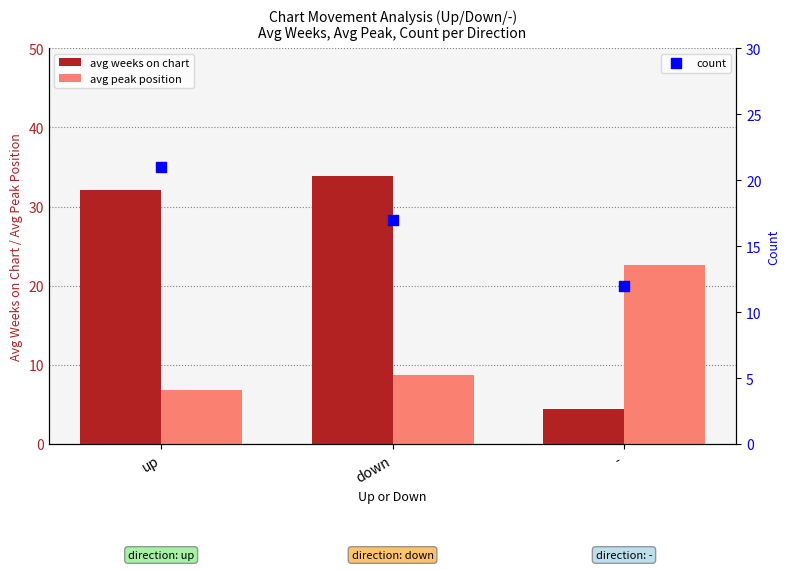

At how many categories does at least one series exceed 16?

3